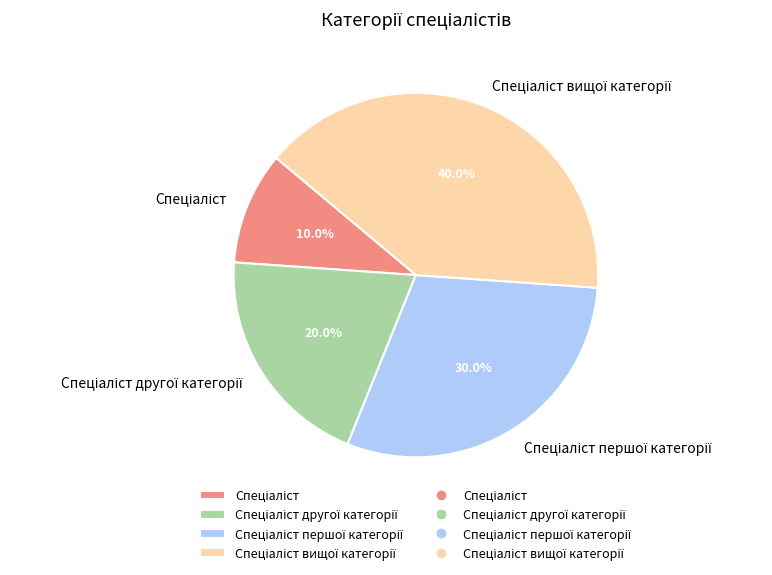

Does any single category account for the majority?

No